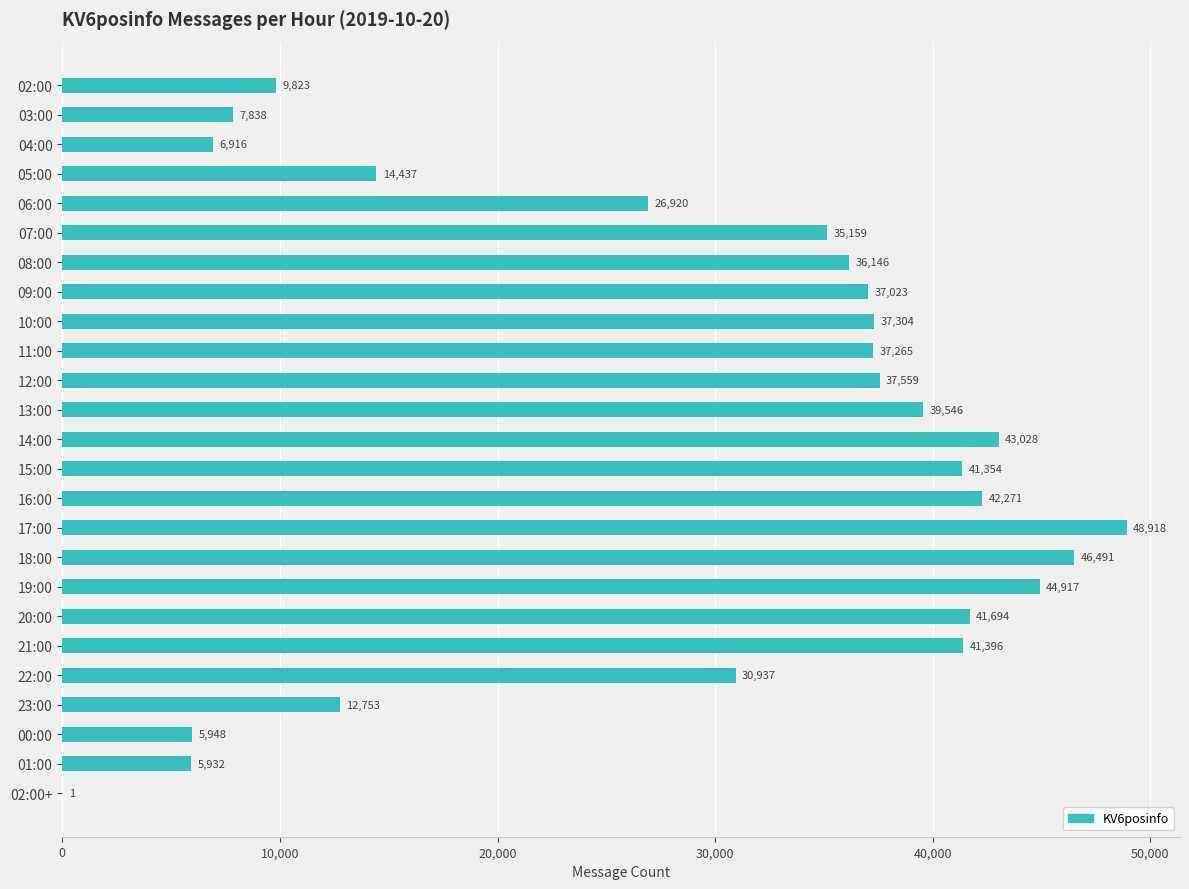

Reading bottom to top, transcribe all the data shown in this chart.

02:00+=1	01:00=5932	00:00=5948	23:00=12753	22:00=30937	21:00=41396	20:00=41694	19:00=44917	18:00=46491	17:00=48918	16:00=42271	15:00=41354	14:00=43028	13:00=39546	12:00=37559	11:00=37265	10:00=37304	09:00=37023	08:00=36146	07:00=35159	06:00=26920	05:00=14437	04:00=6916	03:00=7838	02:00=9823